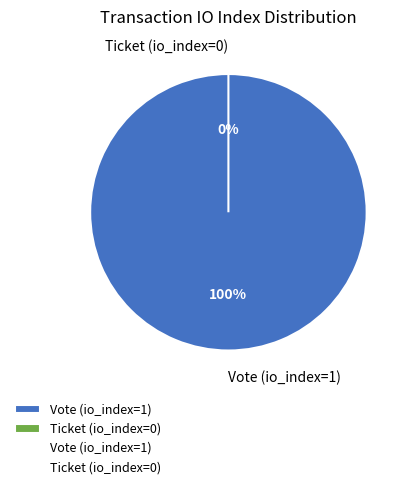

To the nearest percent, what is the difference between the largest and smallest slice percentages?

100%